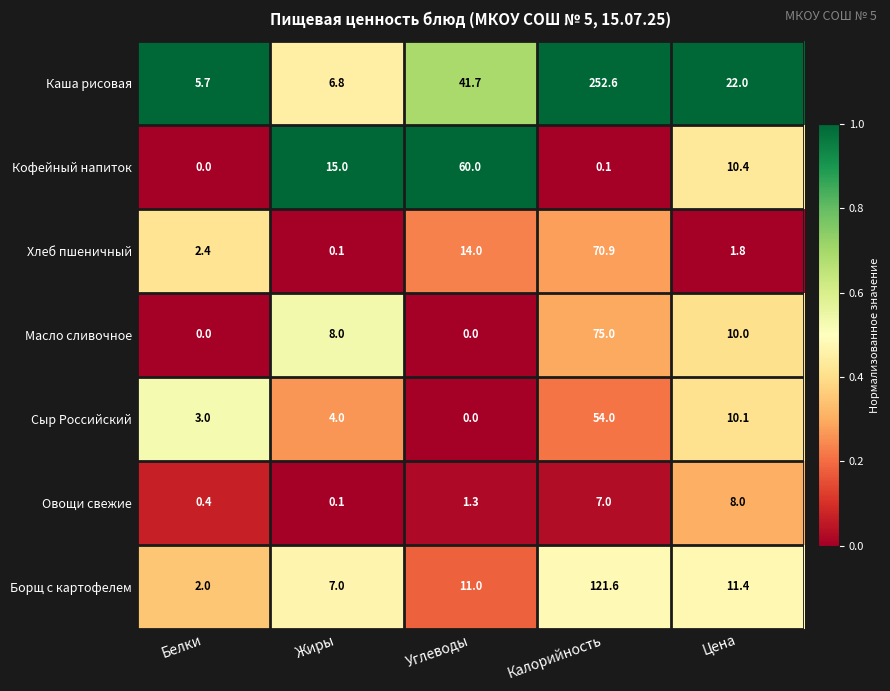

At which category is the sum across all series the highest?

Калорийность